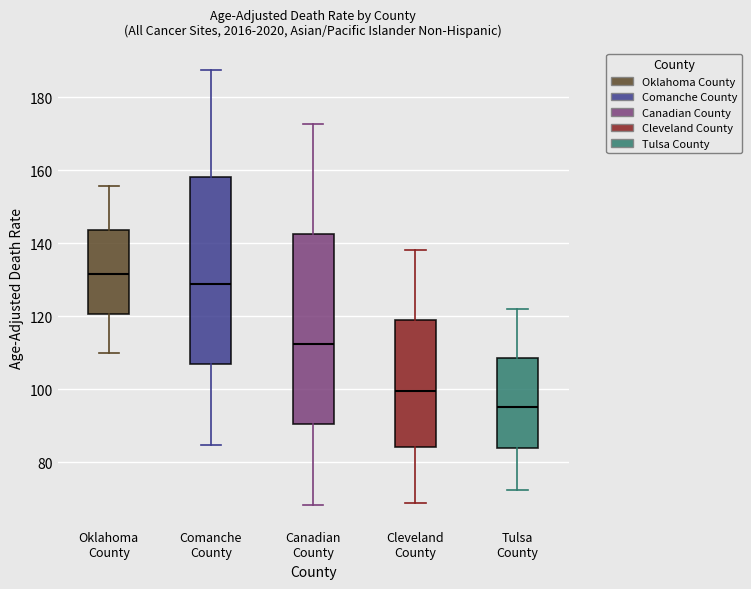

Where does the upper whisker of the box for Comanche County end on the y-axis? The values are not printed on the chart, so give them approximately, as read against the axis.

188